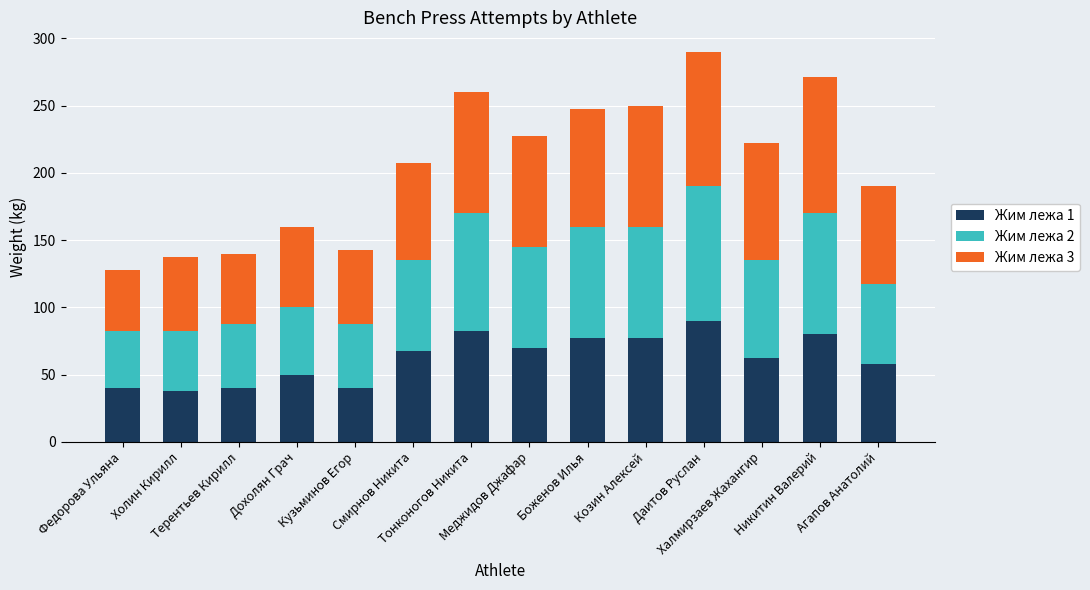

What is the maximum value for Жим лежа 1?

90.0